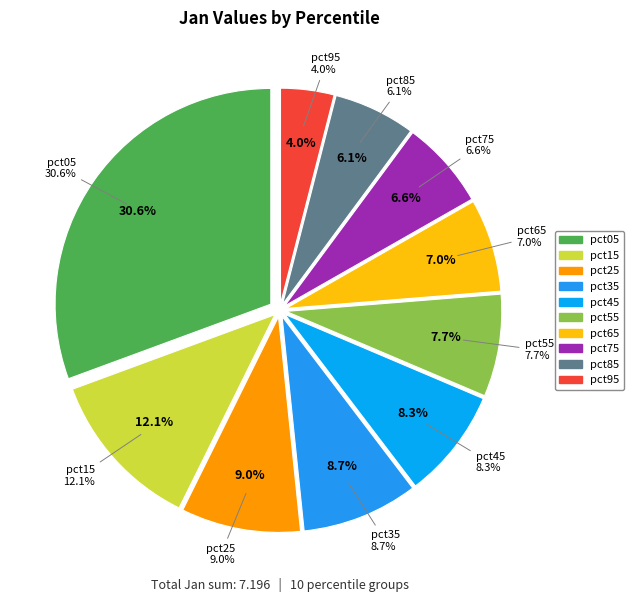

To the nearest percent, what portion does pct15 represent?

12%